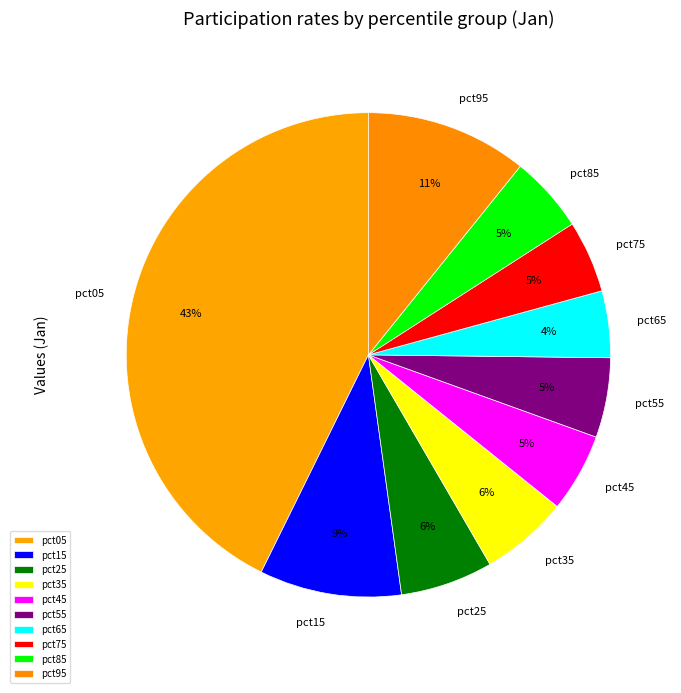

What percentage is the pct45 slice, to the nearest percent?

5%